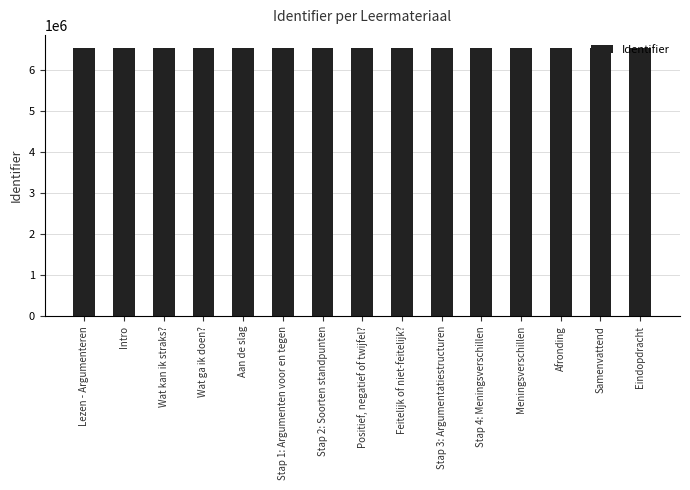

How many bars are there in total?

15